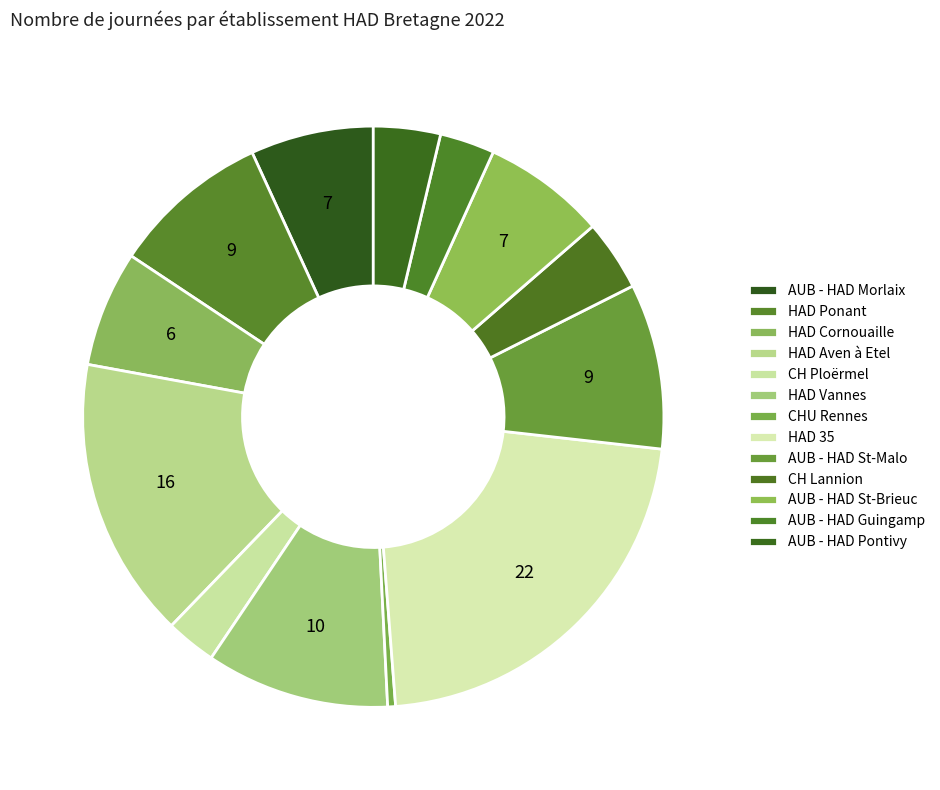

Count the number of slices in the pie.

13